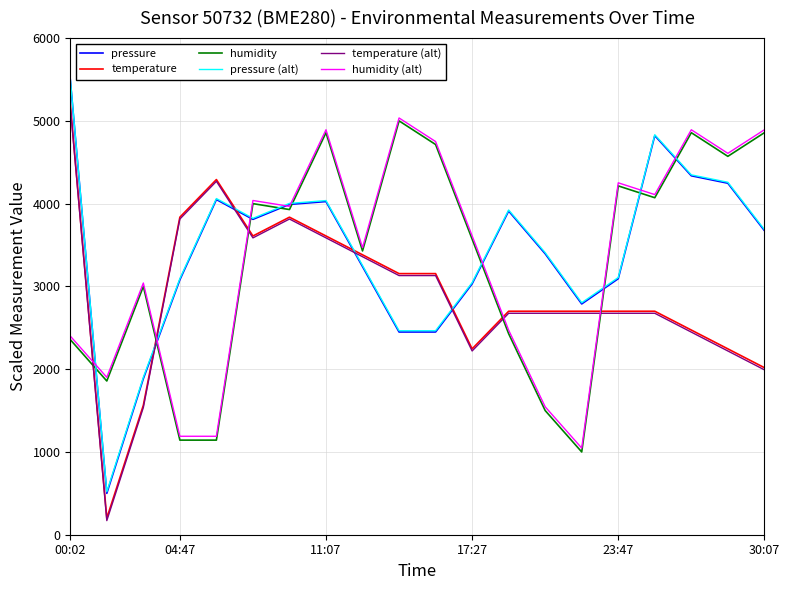

After their last crossing, which series has the higher values: humidity (alt) or pressure (alt)?

humidity (alt)